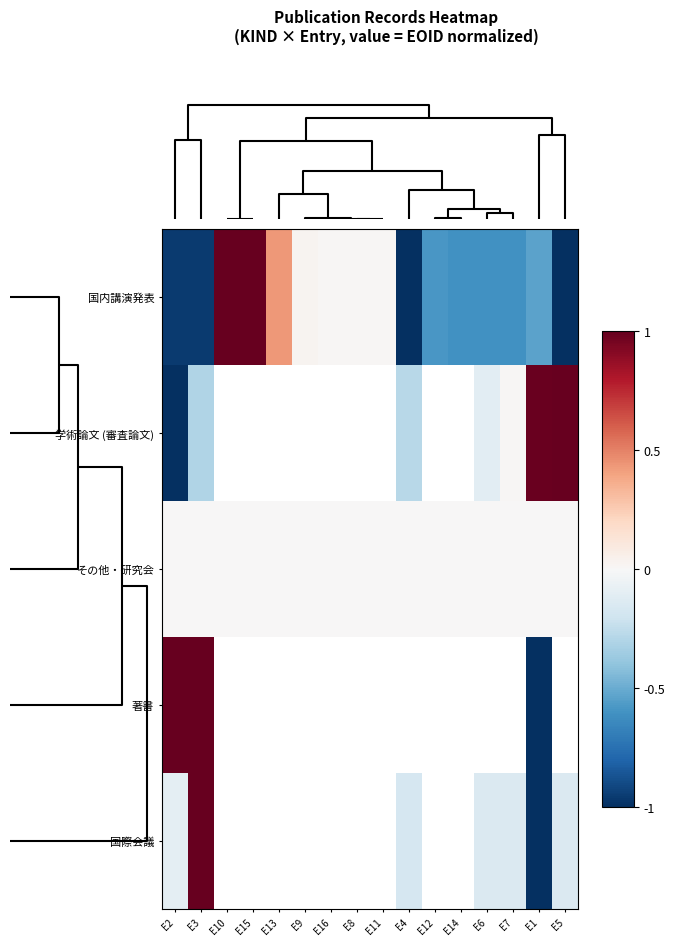

List the series in order of their peak value, lowest first.

その他・研究会, 国内講演発表, 学術論文 (審査論文), 著書, 国際会議